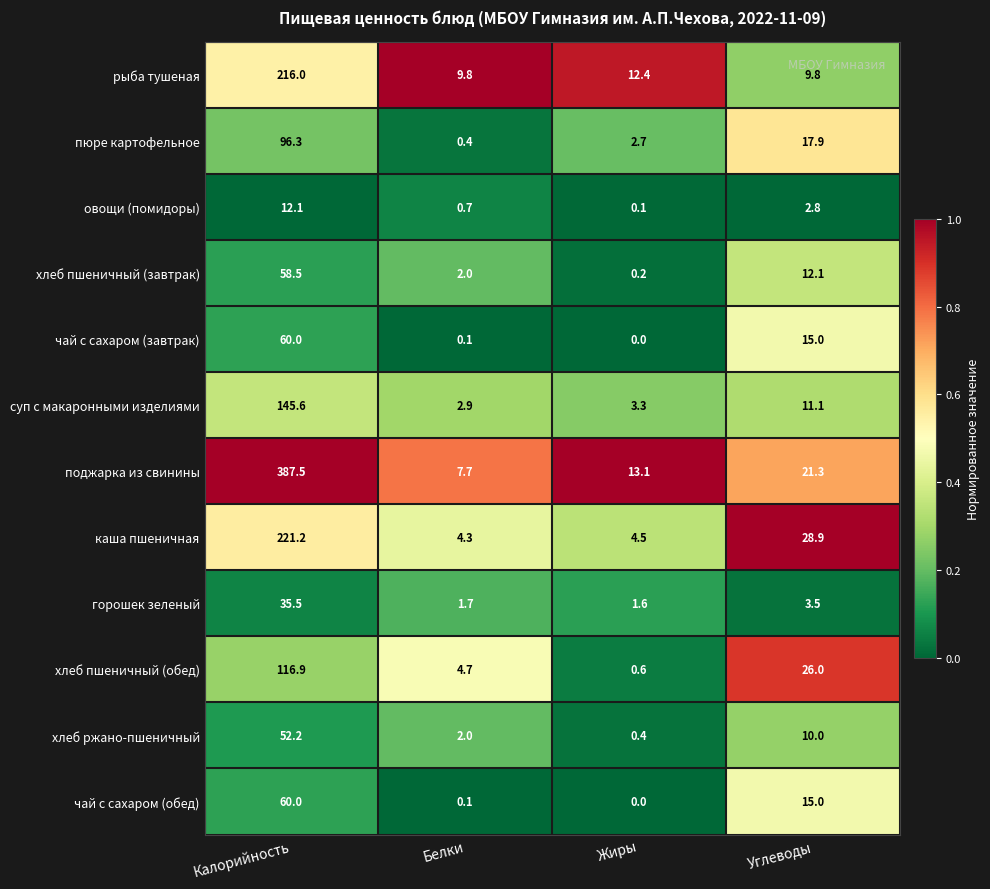

Rank the categories by горошек зеленый value from lowest to highest.

Жиры, Белки, Углеводы, Калорийность